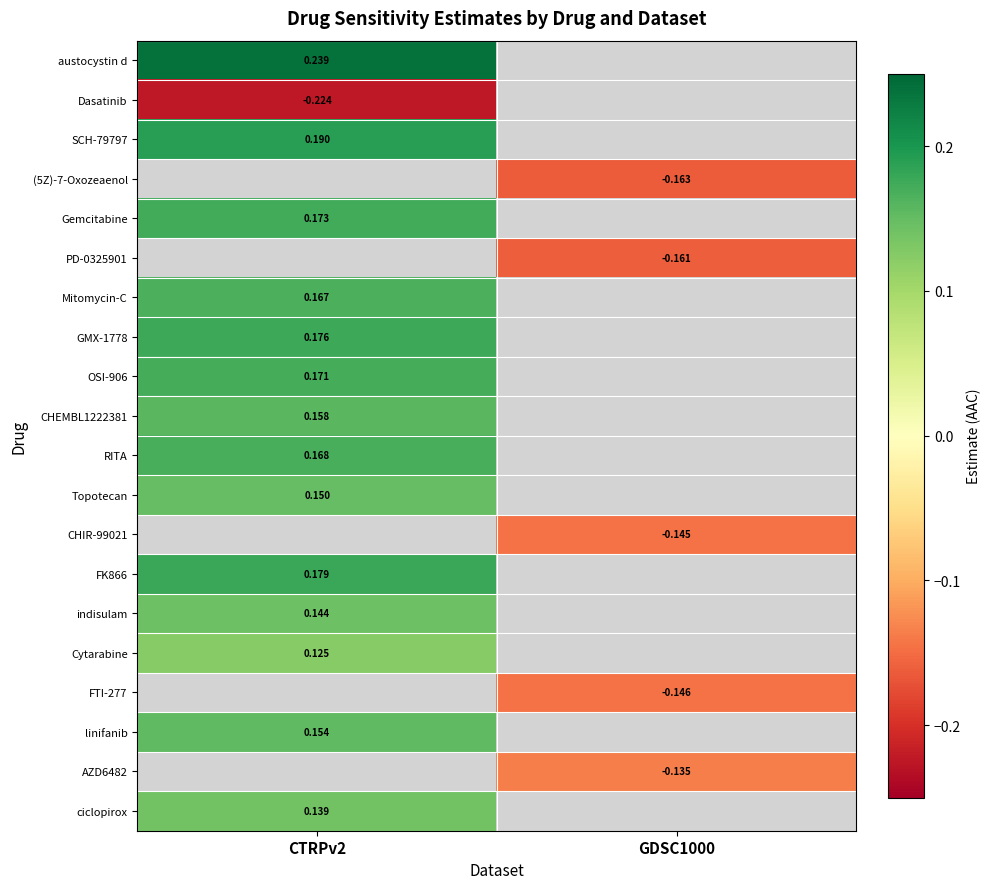

Is the value of RITA at CTRPv2 greater than the value of OSI-906 at GDSC1000?

No